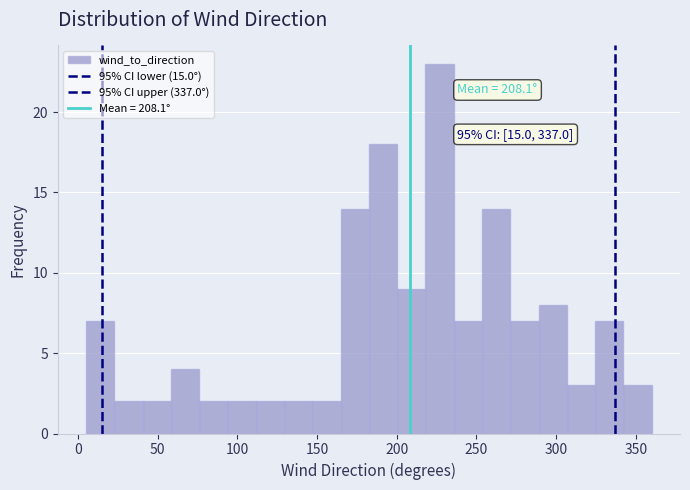

Read against the x-axis, roughly where is the centre of the tallest bar?

225